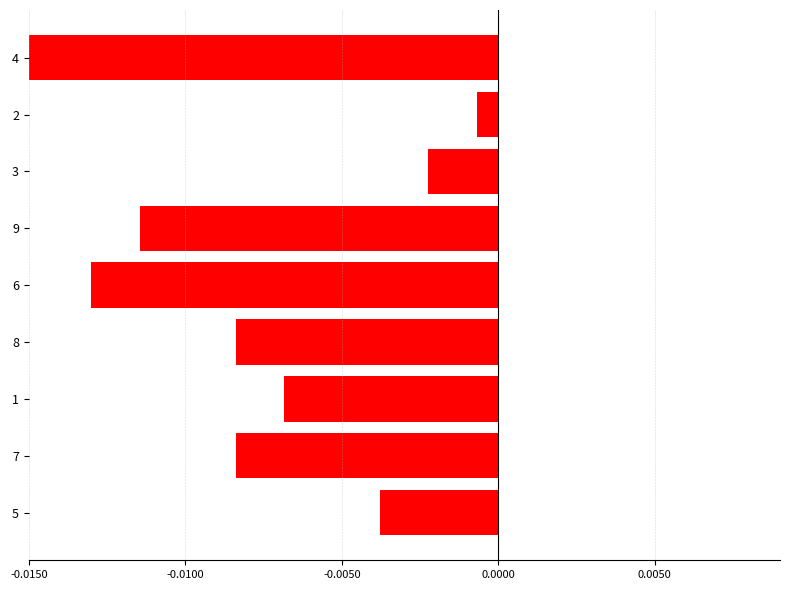

The chart shows a value of -0.0 at 4. True or false?

False